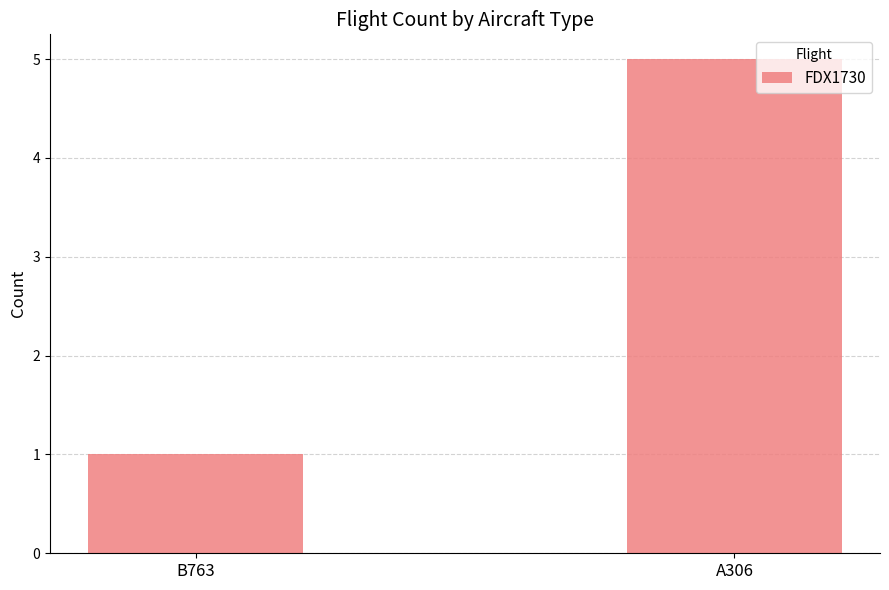

What is the difference between the maximum and minimum values?

4